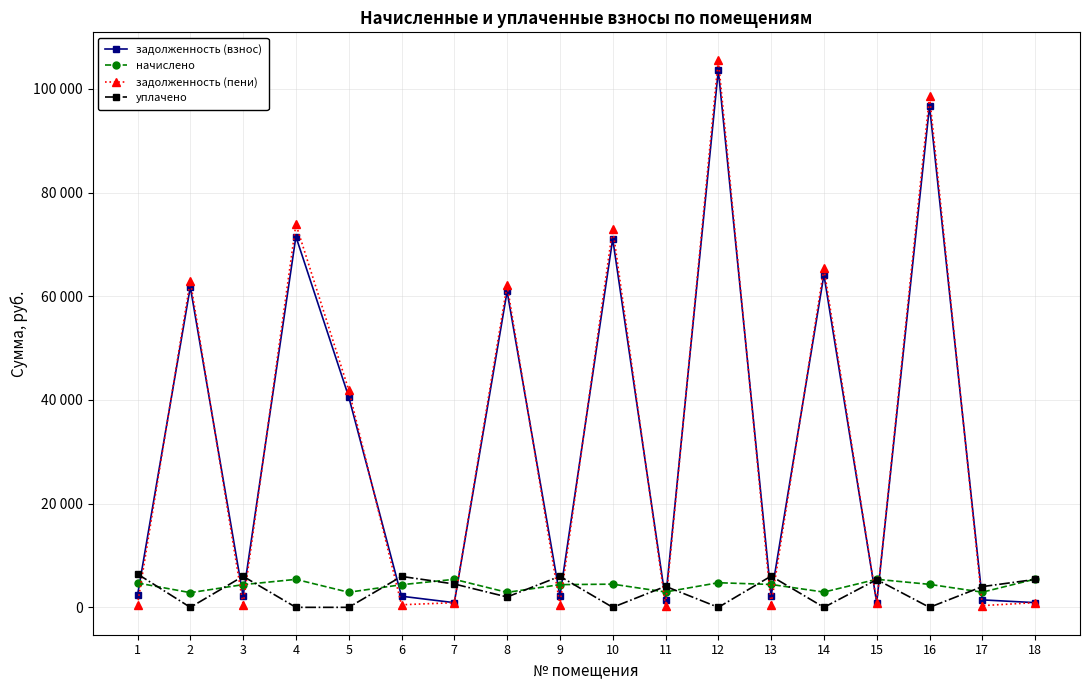

How many times do задолженность (пени) and начислено cross each other?

14